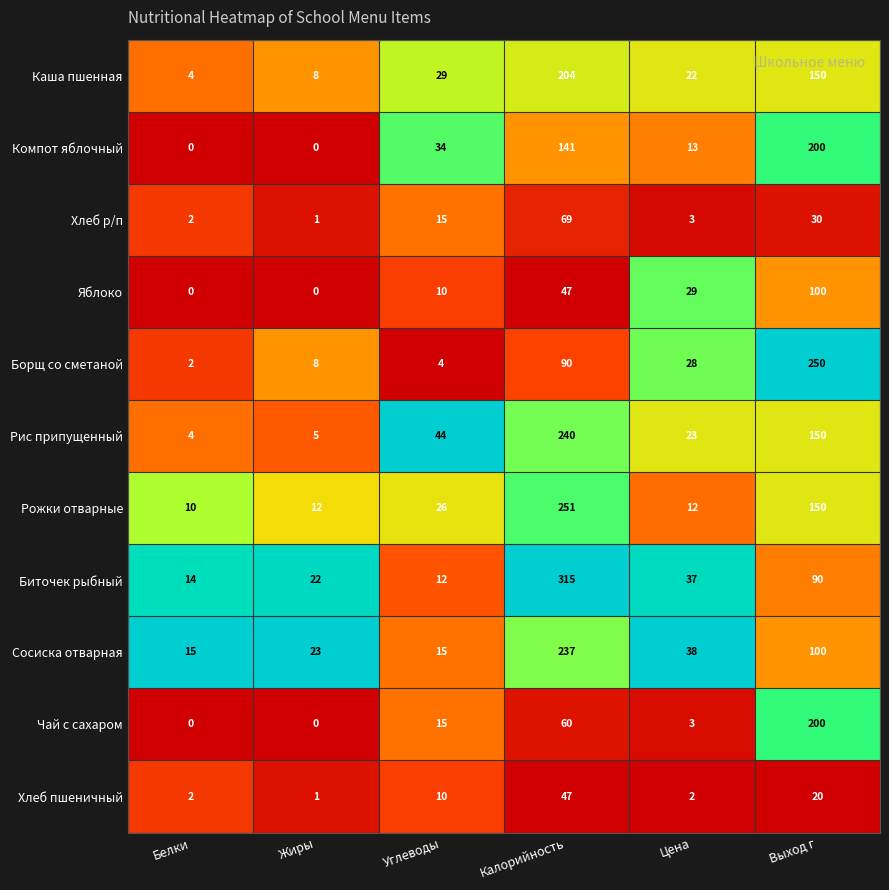

List the labels in order of Хлеб р/п value, smallest first.

Жиры, Белки, Цена, Углеводы, Выход г, Калорийность